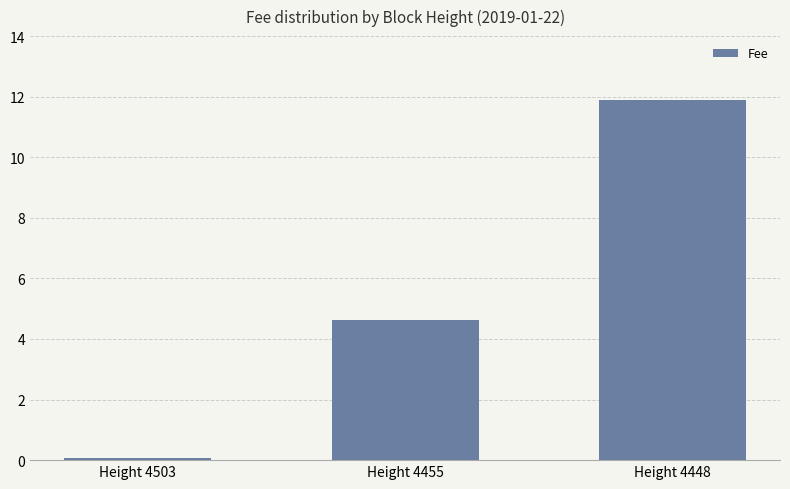

Reading left to right, extract all data points from this chart.

0.1	4.6	11.9